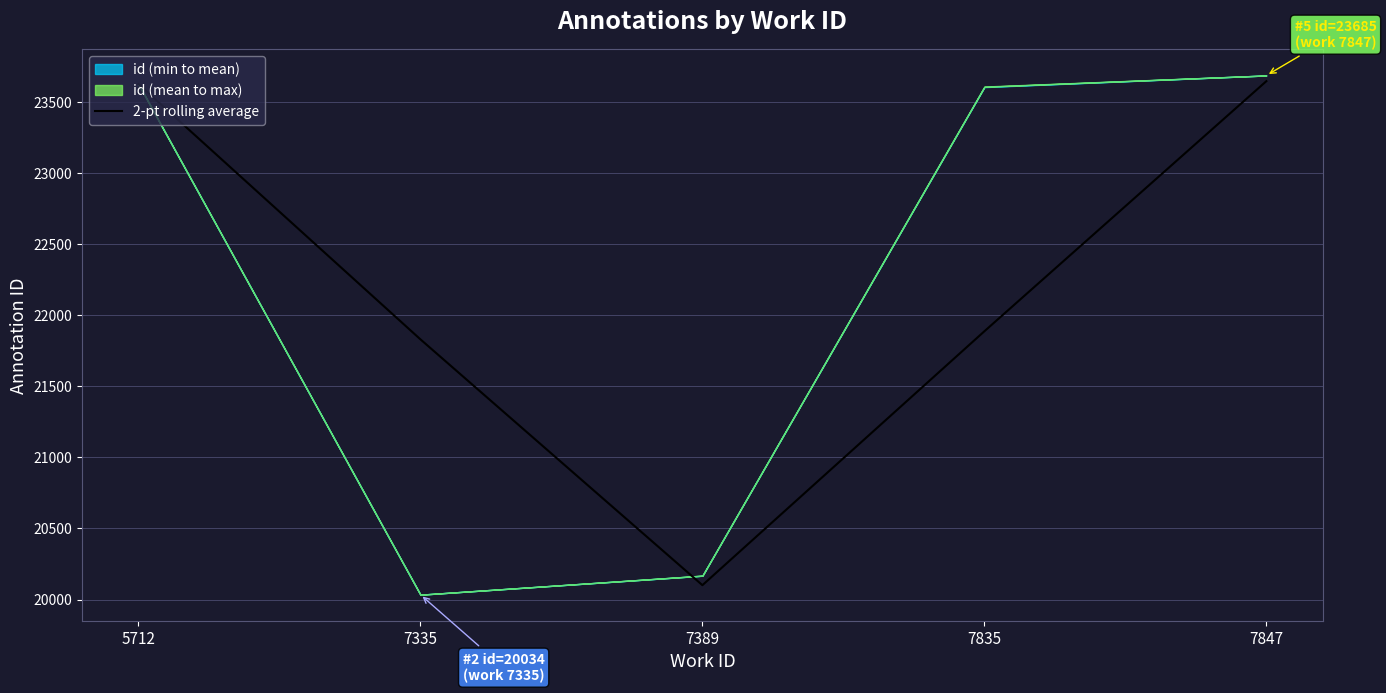

The 2-pt rolling average series shows 21829.5 at 7335. True or false?

True